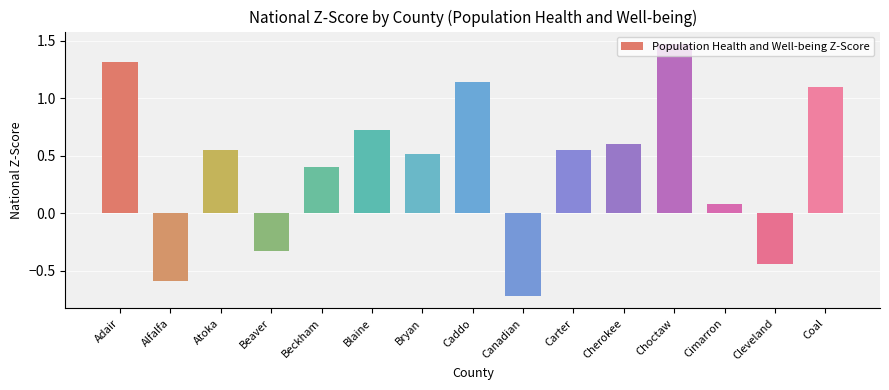

What is the label of the 11th bar from the right?

Beckham